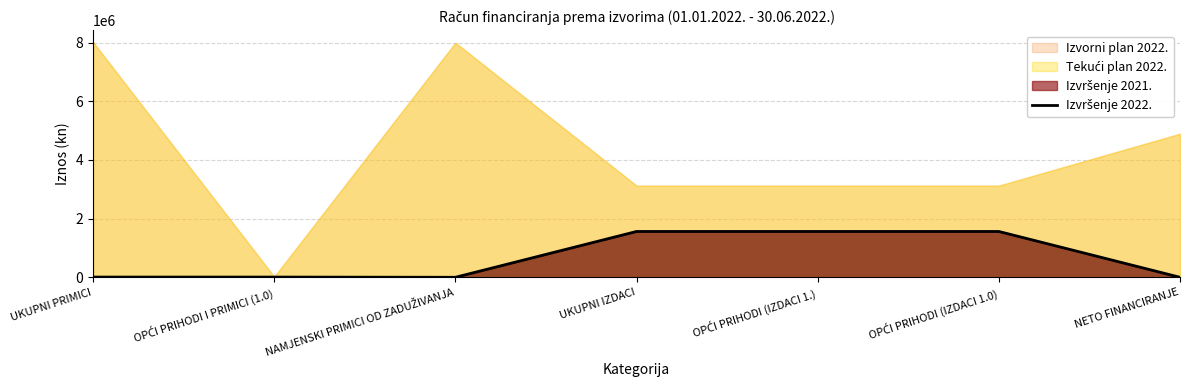

Between UKUPNI IZDACI and OPĆI PRIHODI I PRIMICI (1.0), which is larger?

UKUPNI IZDACI